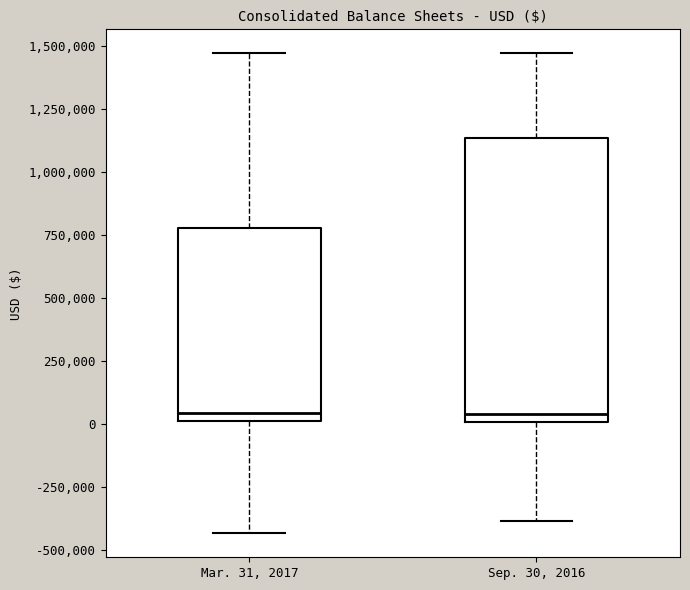

Which box is the tallest, from its lower edge to its upper edge?

Sep. 30, 2016